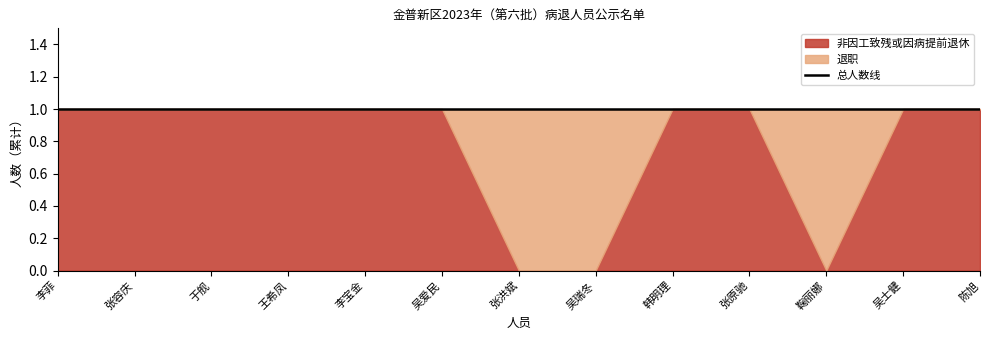

Rank the series by their maximum value, from highest to lowest.

非因工致残或因病提前退休, 退职